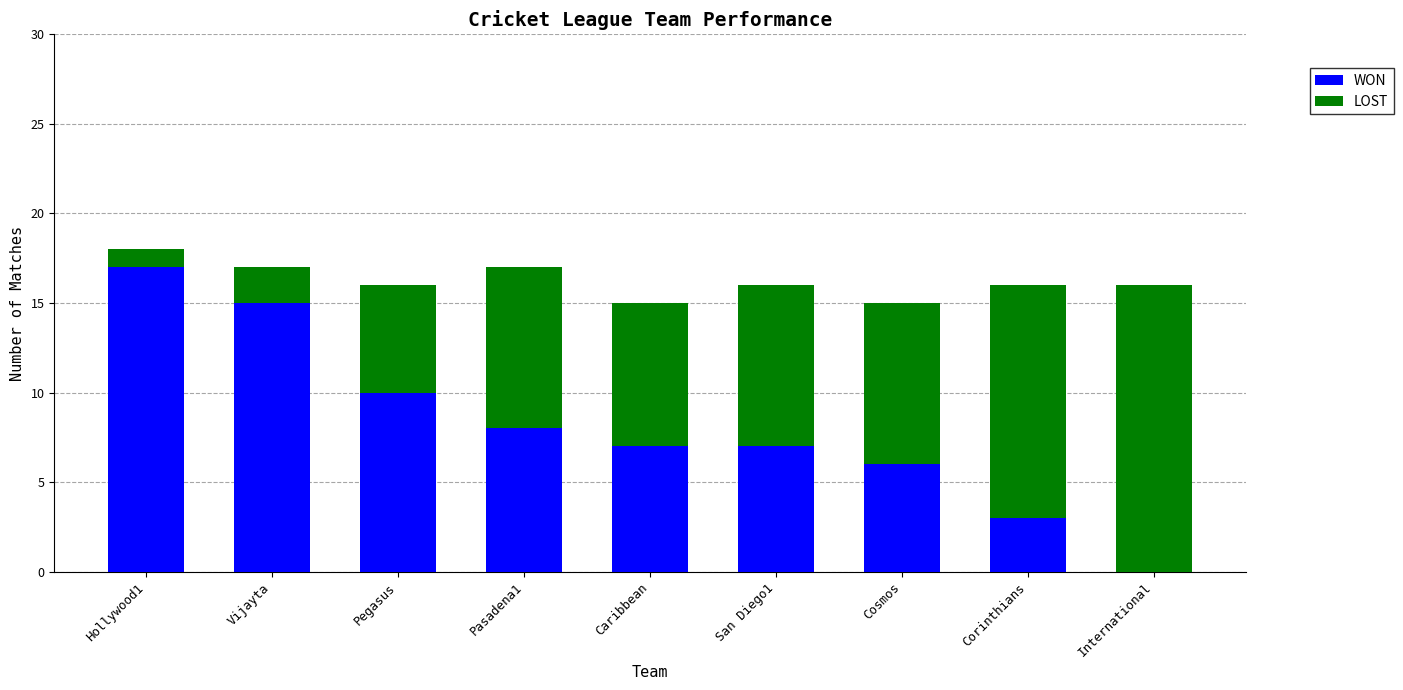

The WON series shows 3 at Corinthians. True or false?

True